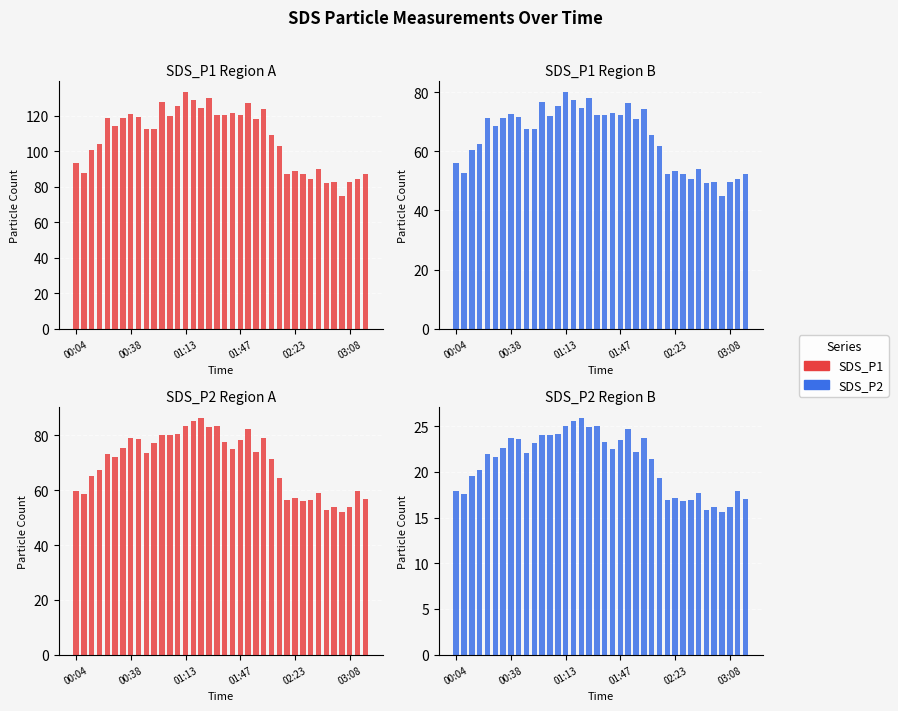

How many series are shown in this chart?

2